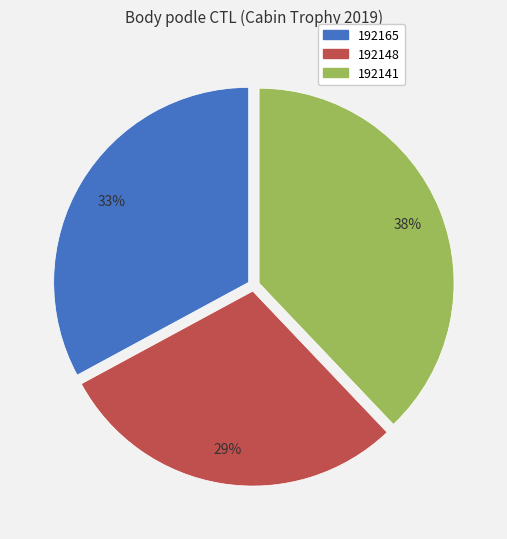

Is there a majority slice in this chart?

No